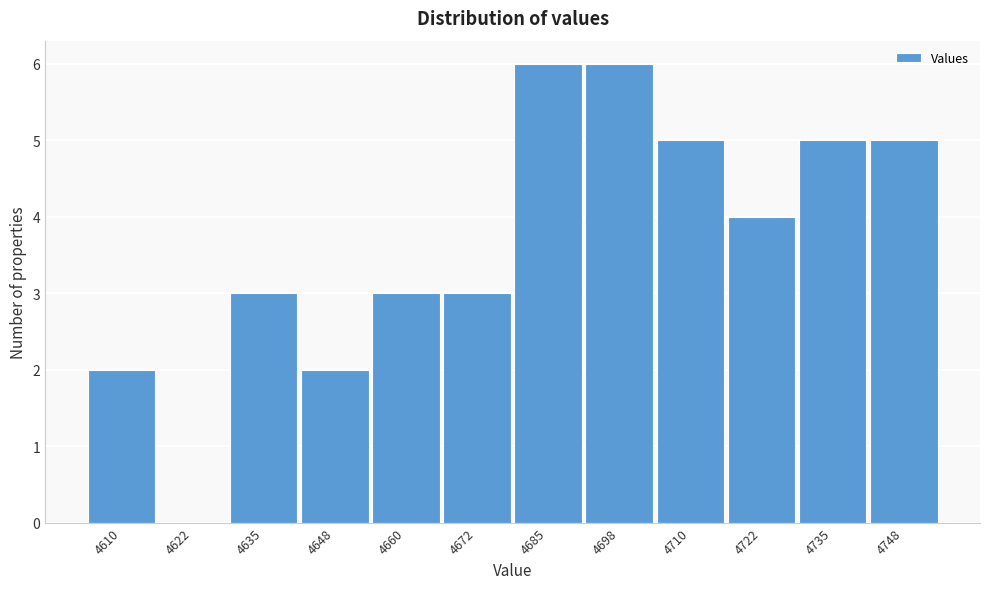

Reading left to right, transcribe all the data shown in this chart.

4610=2	4622=0	4635=3	4648=2	4660=3	4672=3	4685=6	4698=6	4710=5	4722=4	4735=5	4748=5